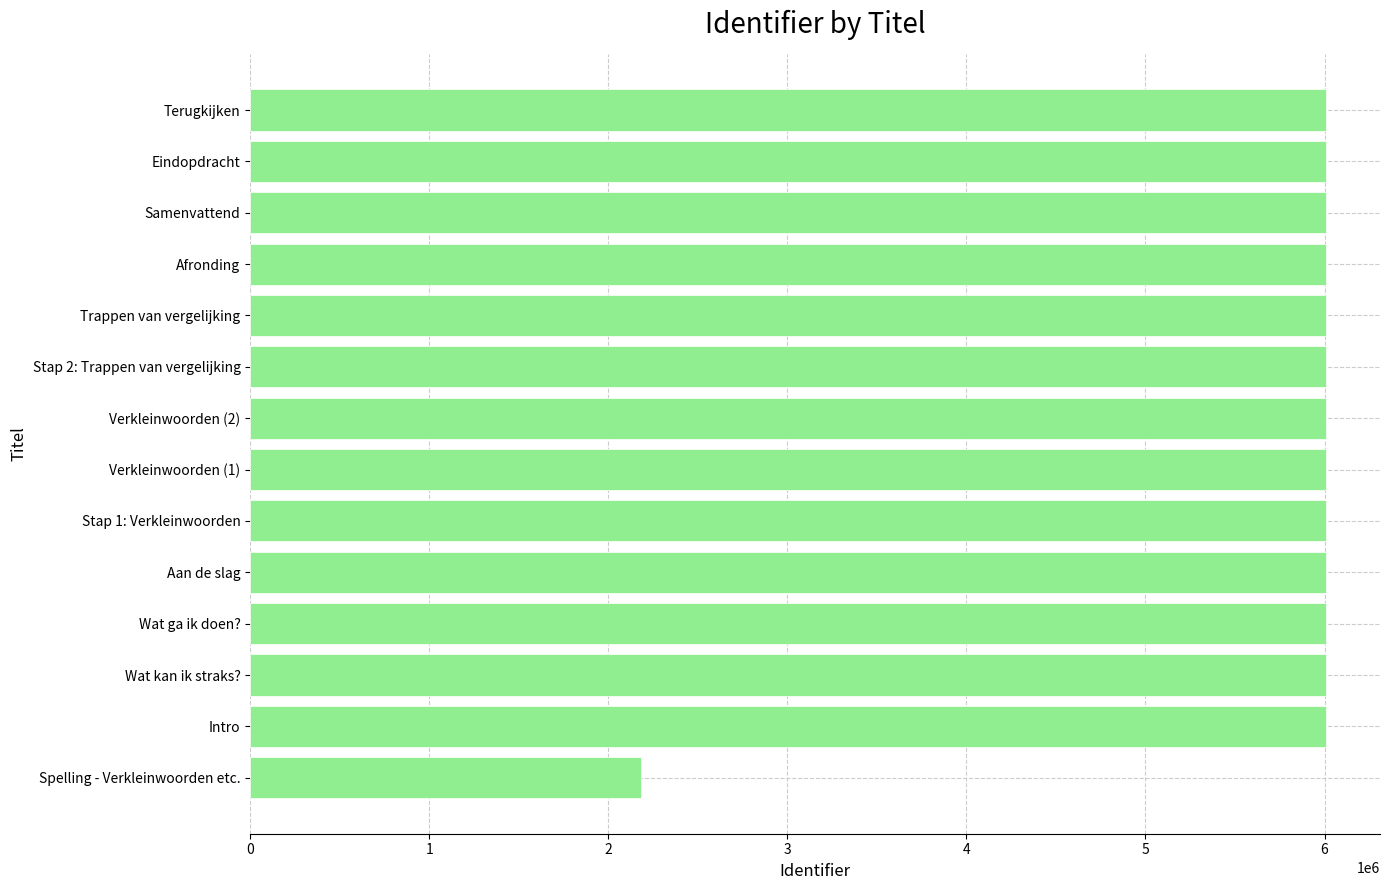

The value at Terugkijken is 6009505. True or false?

True